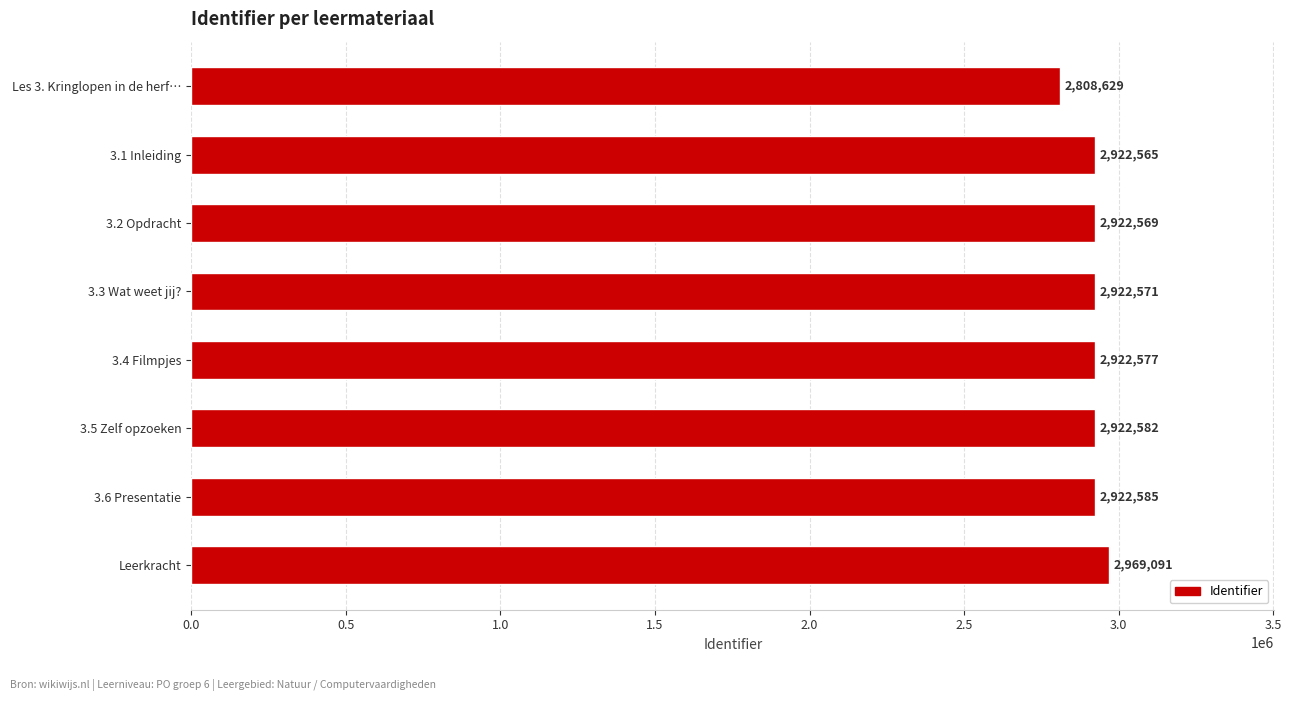

What is the label of the 8th bar from the top?

Leerkracht